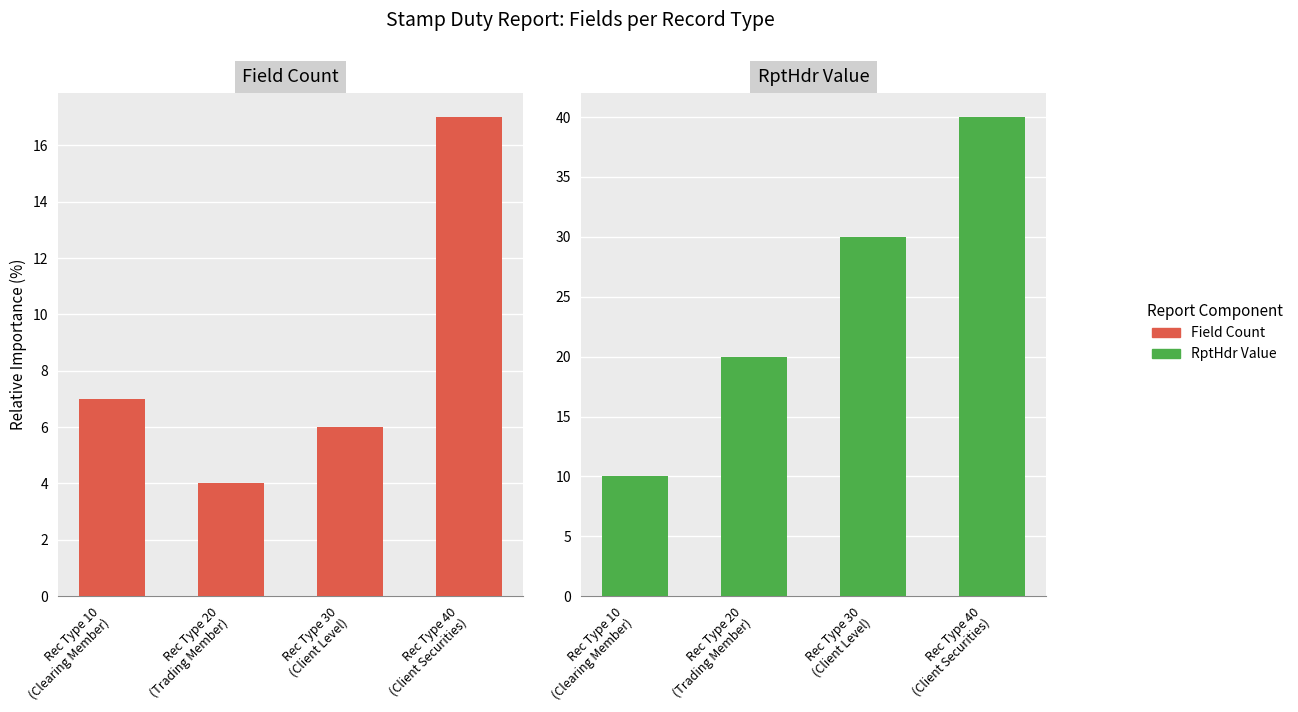

Rank the series at Rec Type 40
(Client Securities) from highest to lowest value.

RptHdr Value, Field Count